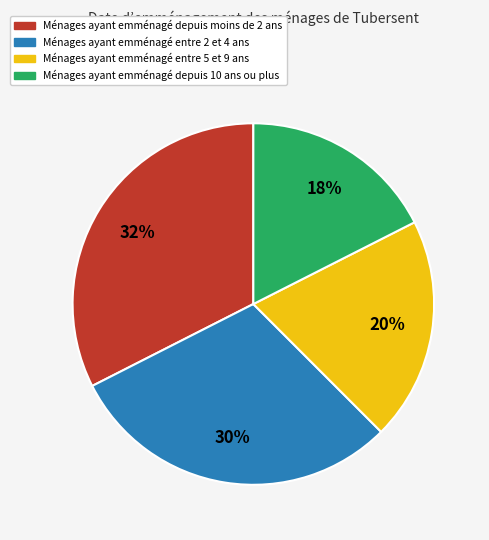

To the nearest percent, what is the average slice percentage?

25%